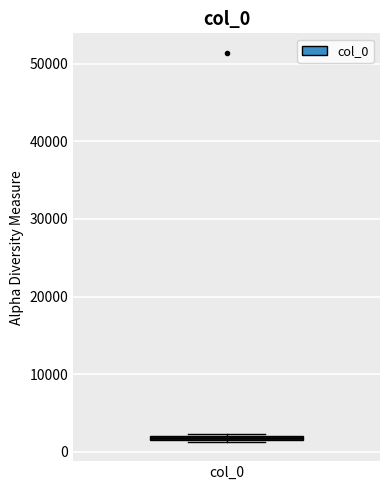

Where is the lower edge of the box for col_0 on the y-axis? The values are not printed on the chart, so give them approximately, as read against the axis.

1000